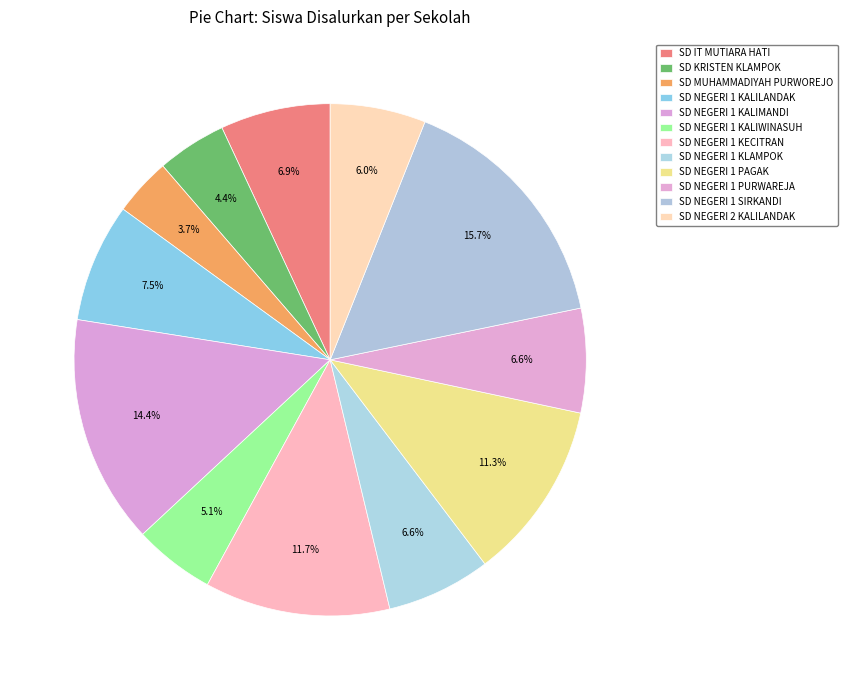

How many slices are in this pie chart?

12